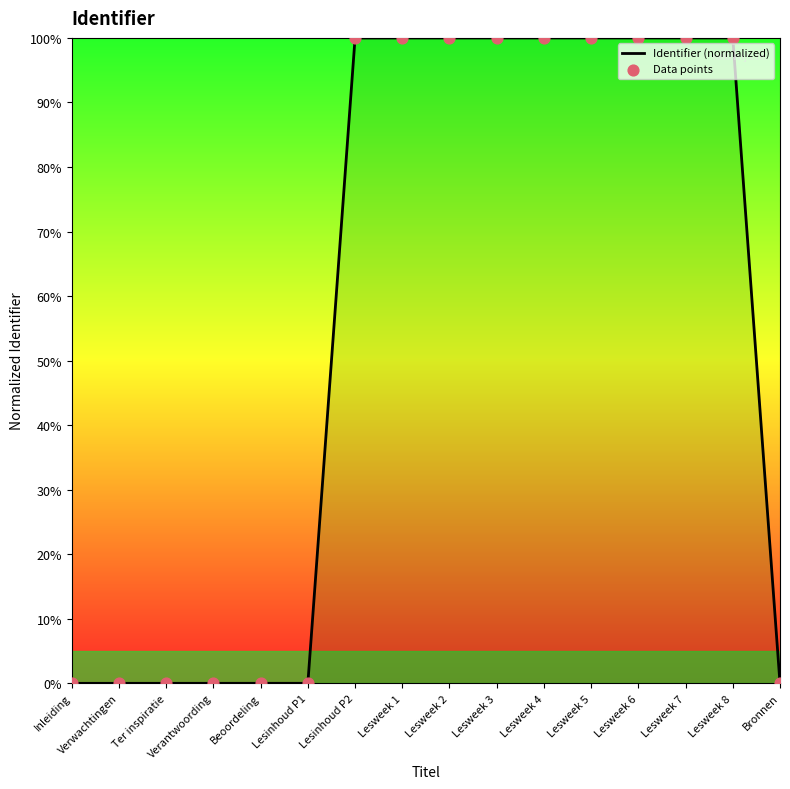

What is the difference between the maximum and minimum values?

100.0